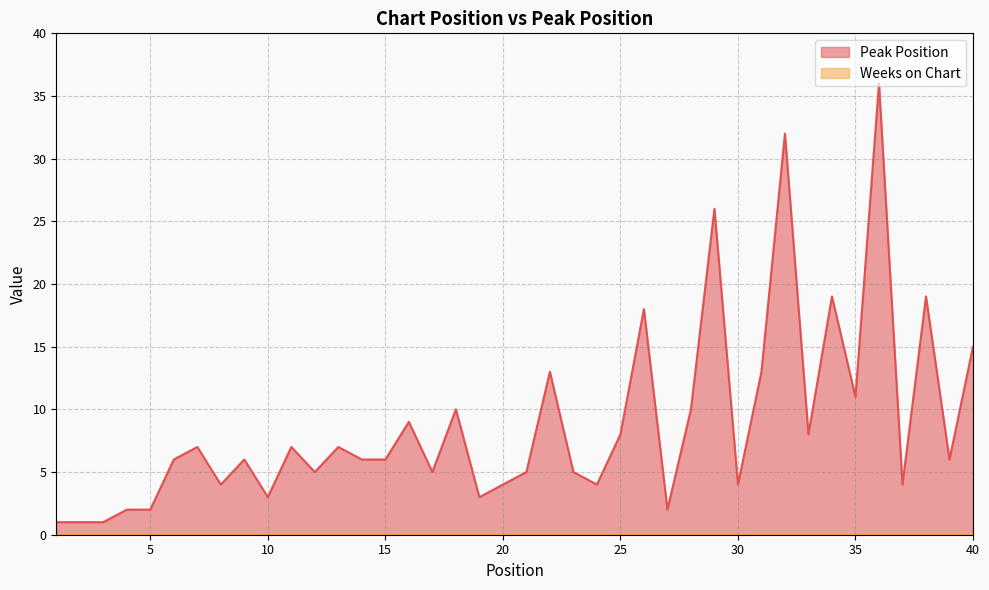

Does the chart have visible grid lines?

Yes